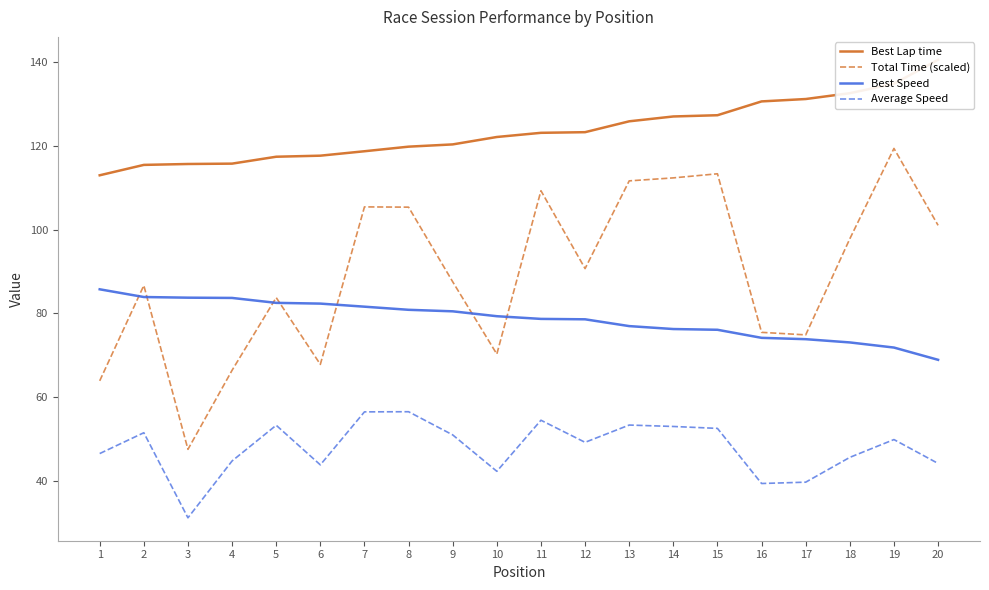

At which label does Average Speed first exceed 49?

2